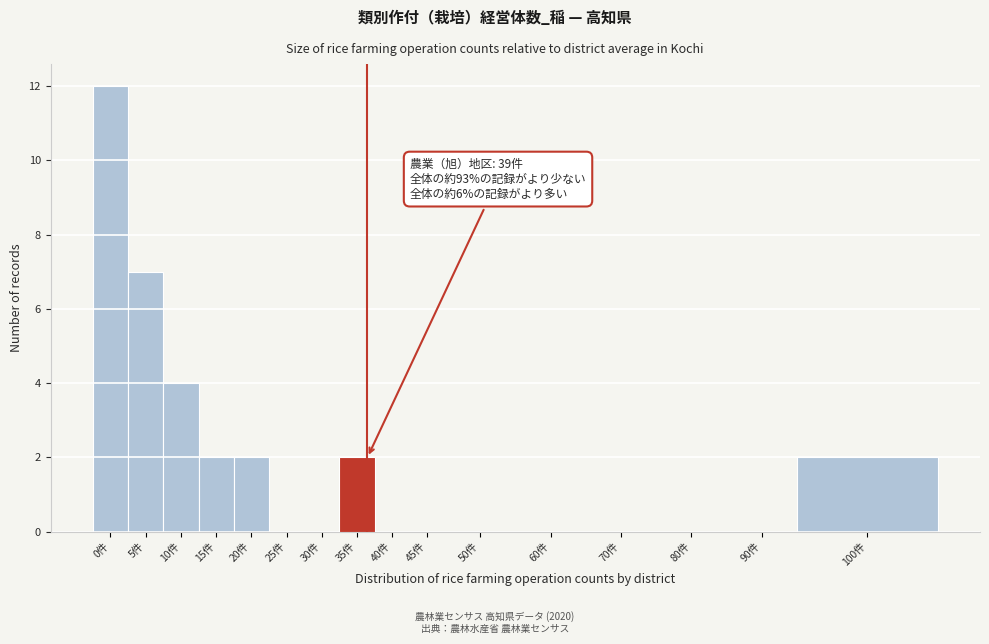

Reading left to right, list all the values displayed in this chart.

0件=12	5件=7	10件=4	15件=2	20件=2	25件=0	30件=0	35件=2	40件=0	45件=0	50件=0	60件=0	70件=0	80件=0	90件=0	100件=2